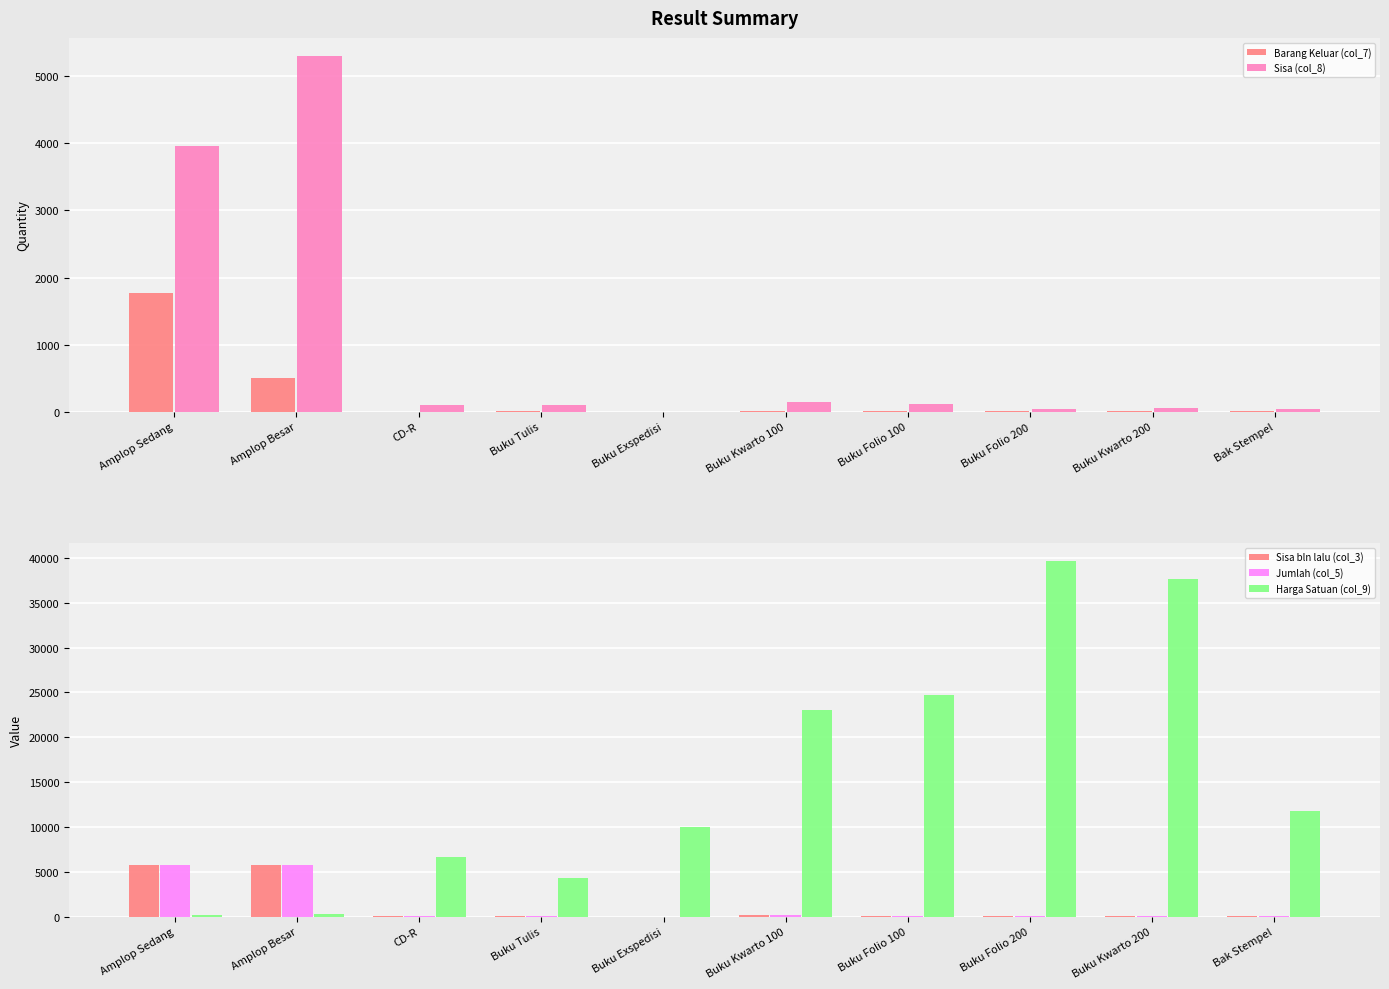

At how many categories does at least one series exceed 32261?

2